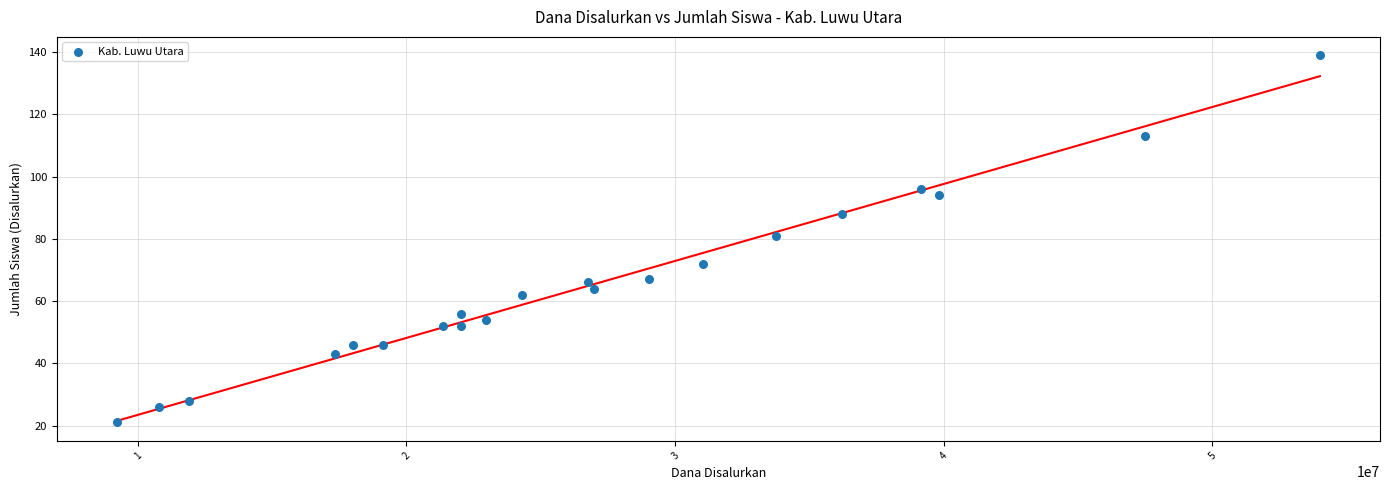

What is the range of Y values (max minus min)?

118